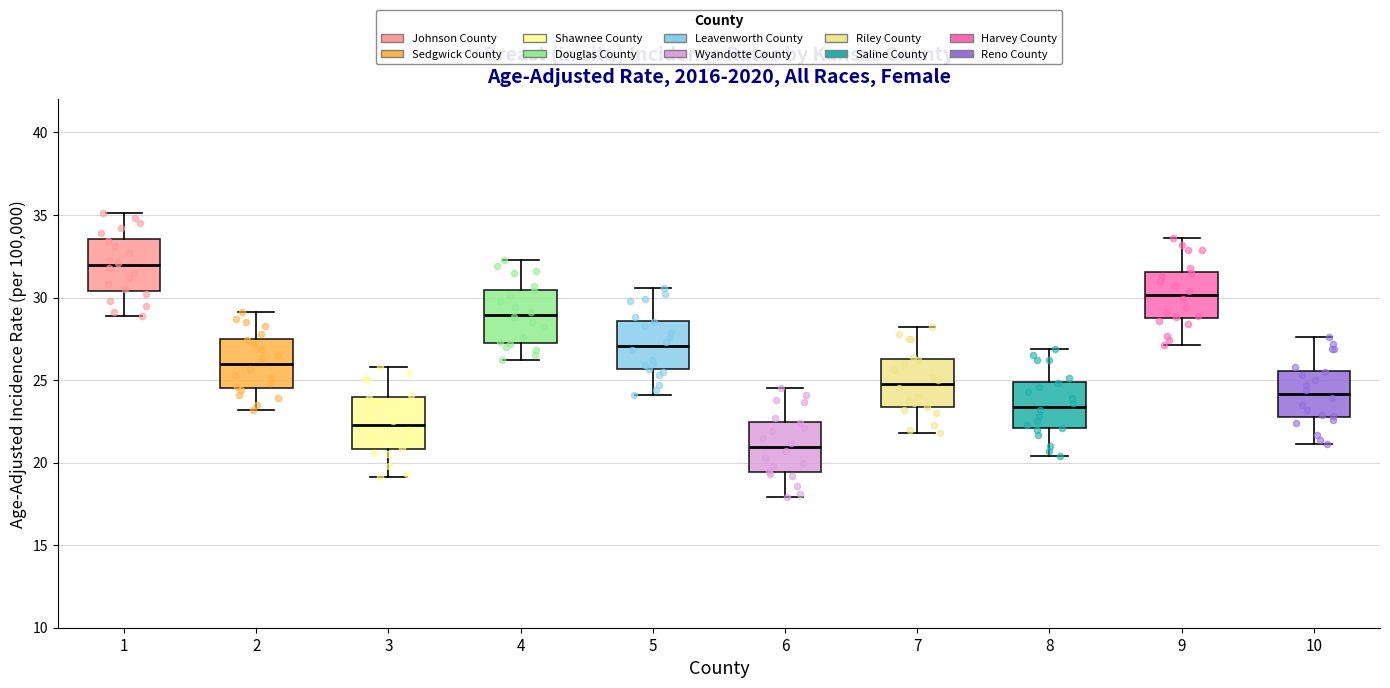

Reading left to right, read every box against the y-axis: the position of its median line, the range the box covers, and the ends of its whiskers. The values are not printed on the chart, so give them approximately, as read against the axis.

1: median 32.0, box 30.5 to 33.5, whiskers 29.0 to 35.0
2: median 26.0, box 24.5 to 27.5, whiskers 23.0 to 29.0
3: median 22.5, box 21.0 to 24.0, whiskers 19.0 to 26.0
4: median 29.0, box 27.5 to 30.5, whiskers 26.0 to 32.5
5: median 27.0, box 25.5 to 28.5, whiskers 24.0 to 30.5
6: median 21.0, box 19.5 to 22.5, whiskers 18.0 to 24.5
7: median 25.0, box 23.5 to 26.5, whiskers 22.0 to 28.0
8: median 23.5, box 22.0 to 25.0, whiskers 20.5 to 27.0
9: median 30.0, box 29.0 to 31.5, whiskers 27.0 to 33.5
10: median 24.0, box 23.0 to 25.5, whiskers 21.0 to 27.5